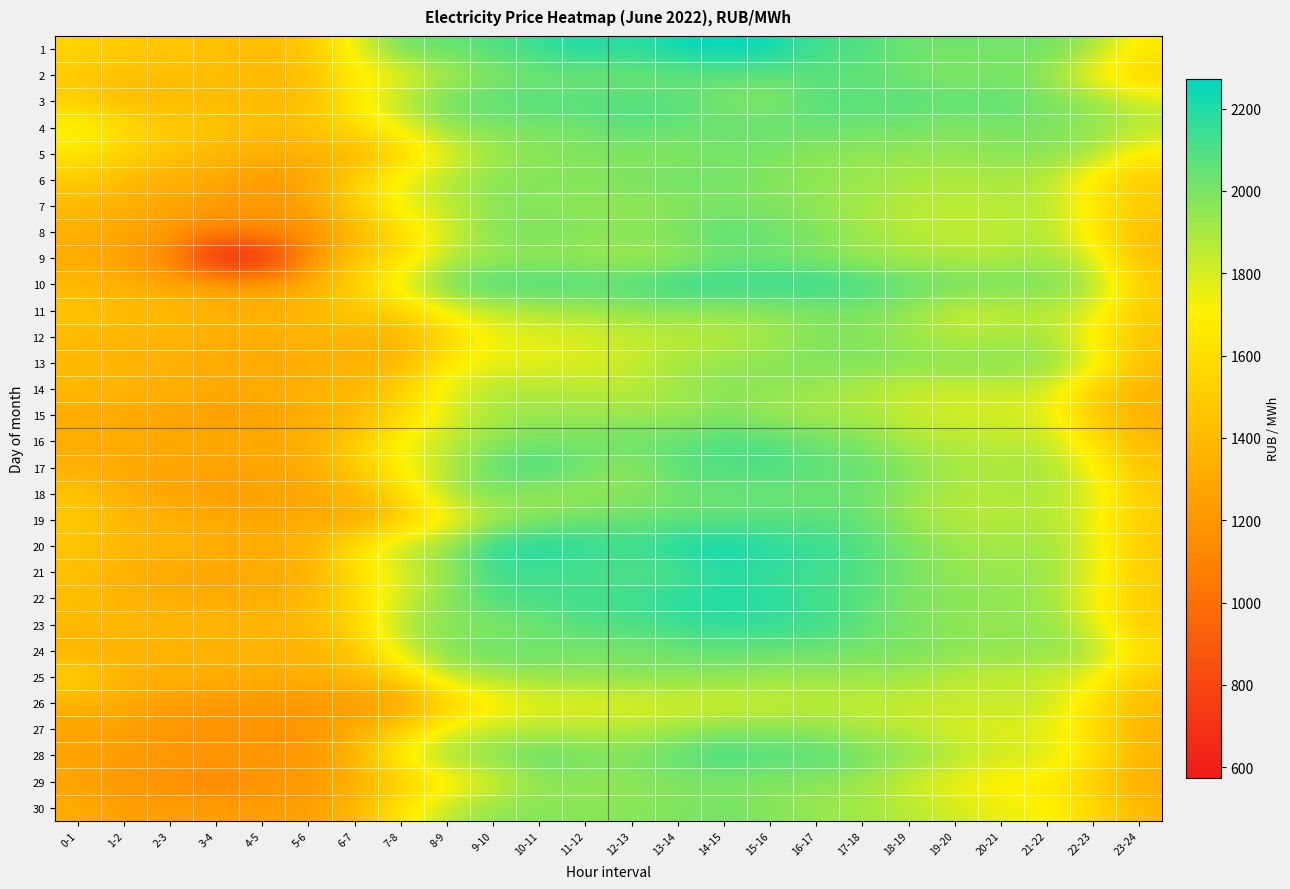

What is the total value across all series at 9-10?

58592.0